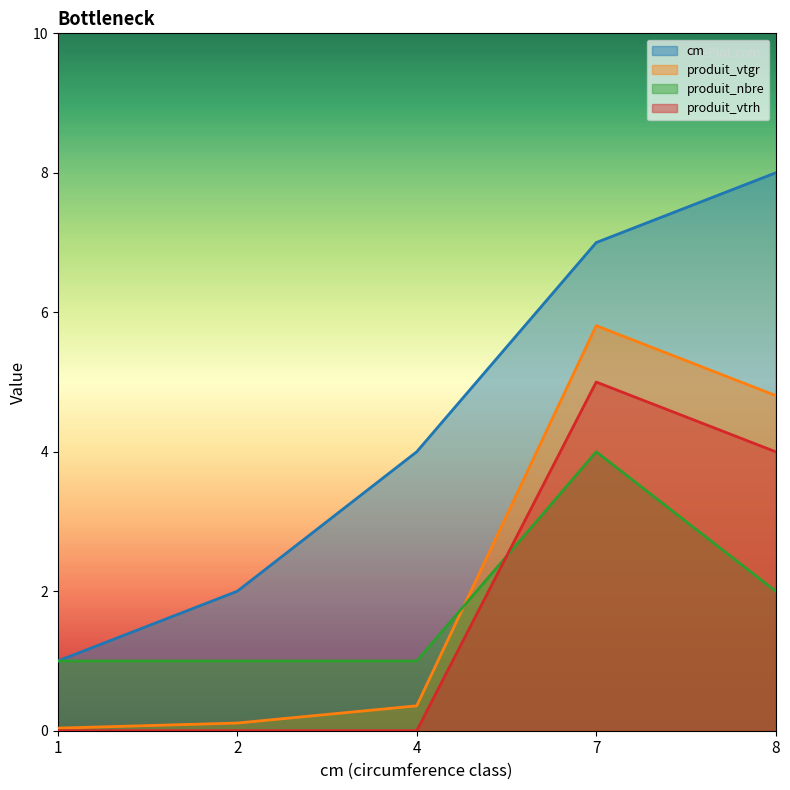

At 4, list the series in order from largest to smallest.

cm, produit_nbre, produit_vtgr, produit_vtrh